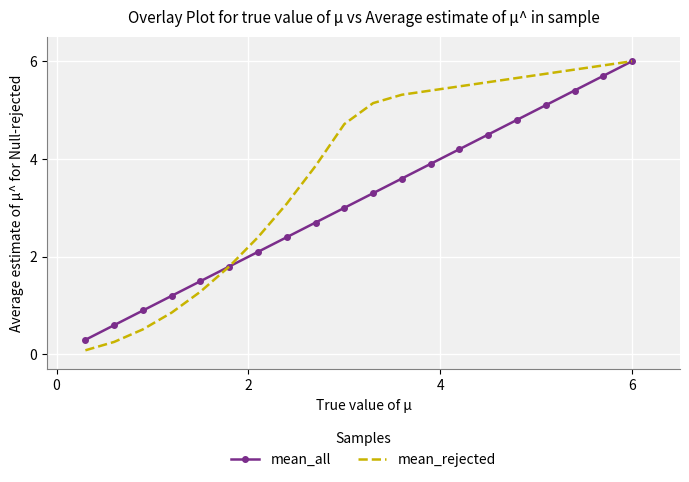

List the series in order of their overall mean, lowest first.

mean_all, mean_rejected